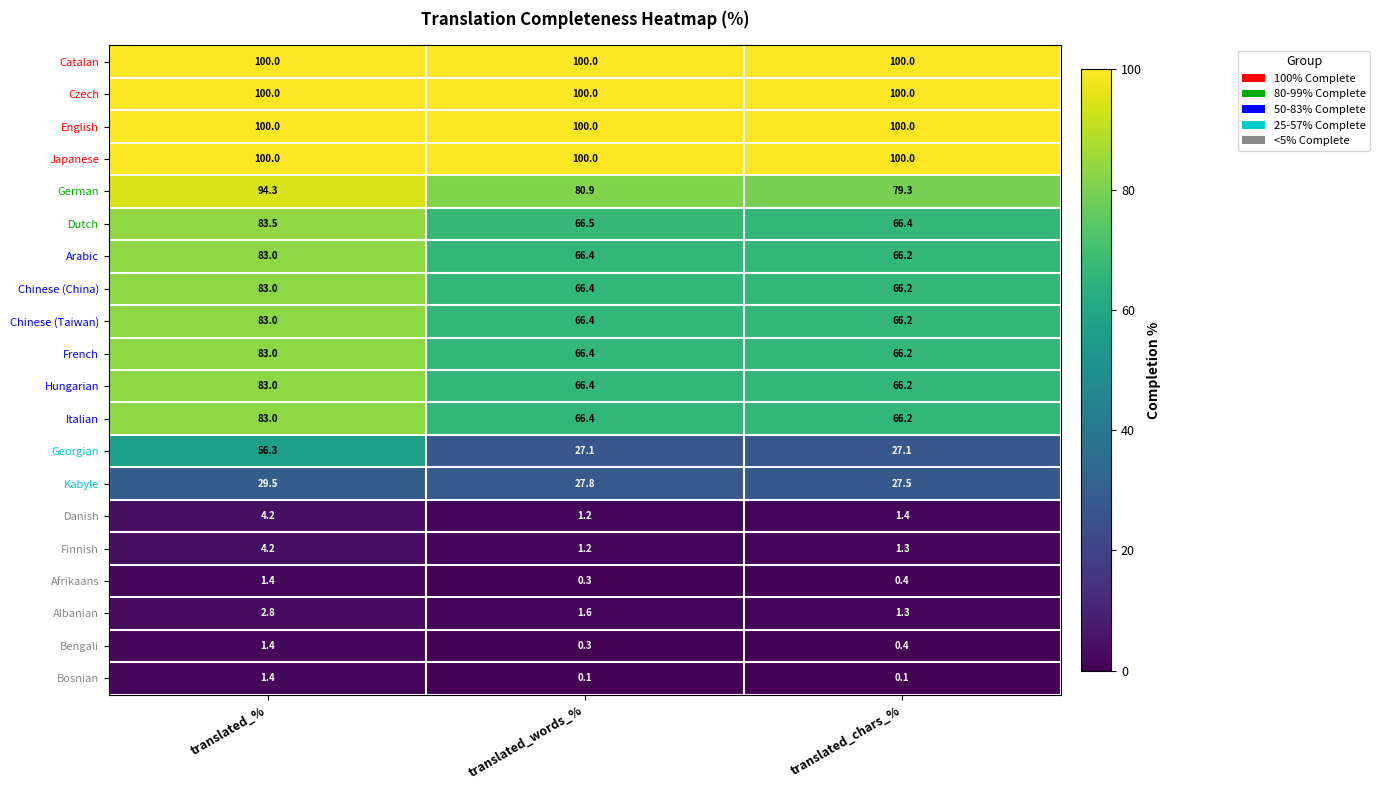

What is the difference between the highest and lowest values at translated_chars_%?

99.9